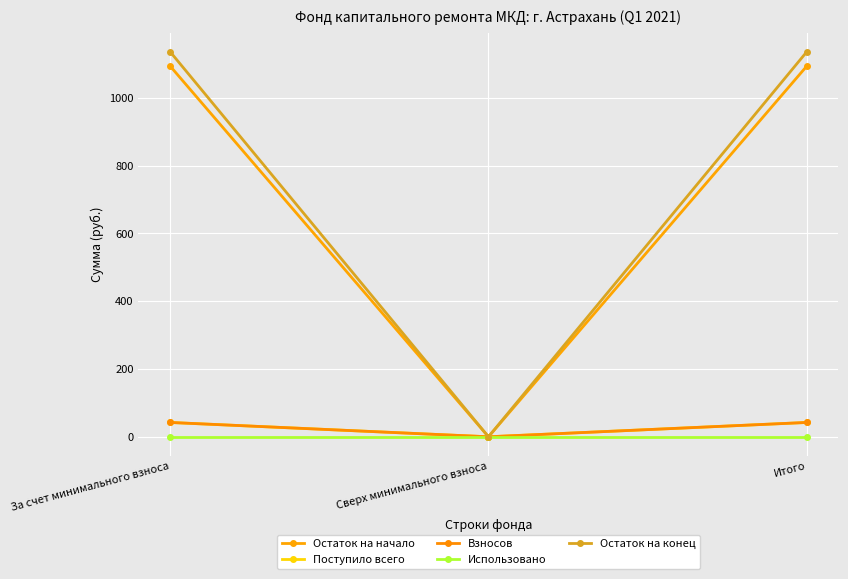

Reading left to right, extract all data points from this chart.

Остаток на начало: За счет минимального взноса=1092.8	Сверх минимального взноса=0.0	Итого=1092.8
Поступило всего: За счет минимального взноса=42.2	Сверх минимального взноса=0.0	Итого=42.2
Взносов: За счет минимального взноса=42.2	Сверх минимального взноса=0.0	Итого=42.2
Использовано: За счет минимального взноса=0.0	Сверх минимального взноса=0.0	Итого=0.0
Остаток на конец: За счет минимального взноса=1135.0	Сверх минимального взноса=0.0	Итого=1135.0